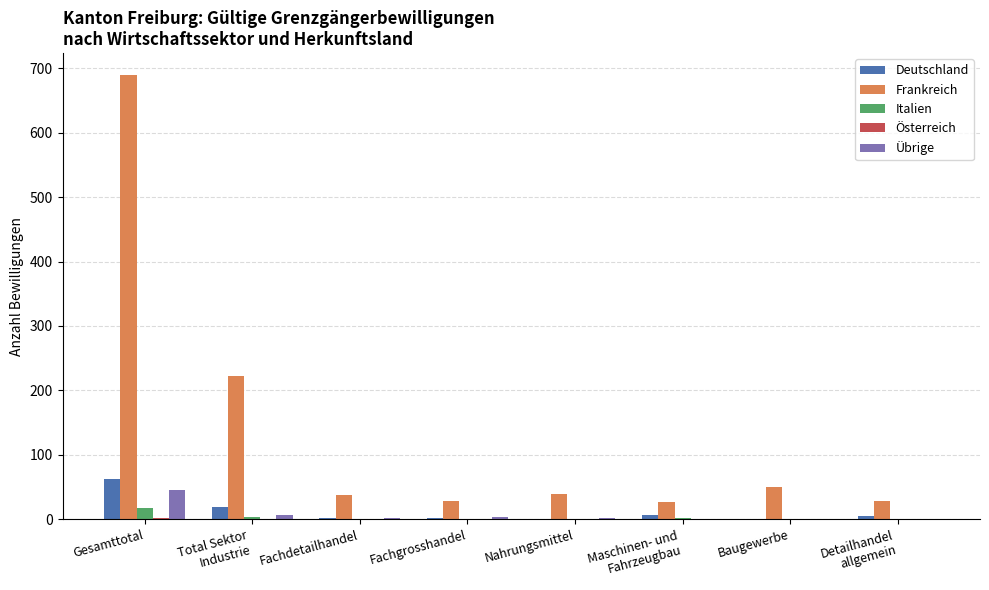

True or false: Frankreich has a value of 40 at Nahrungsmittel.

True